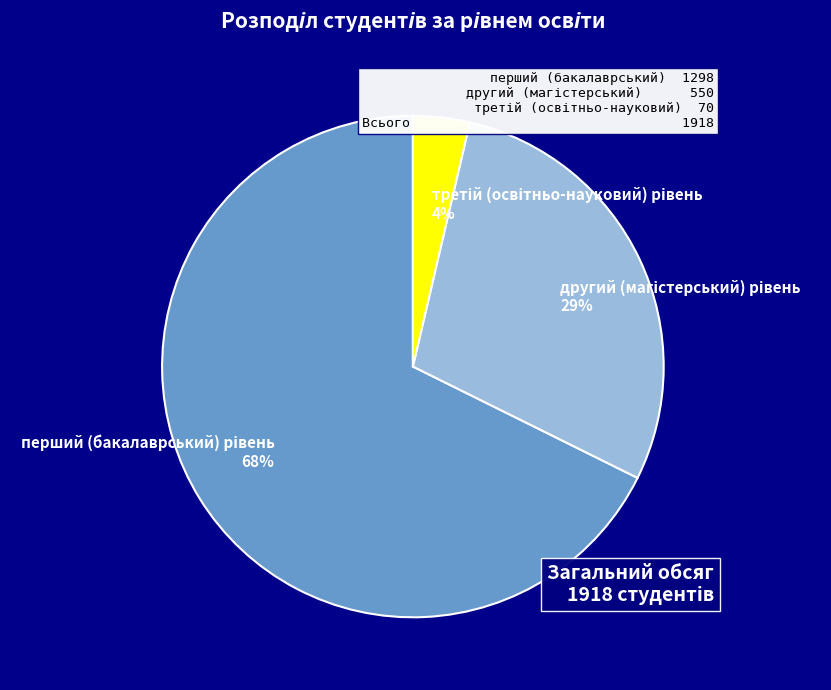

To the nearest percent, what is the average slice percentage?

33%